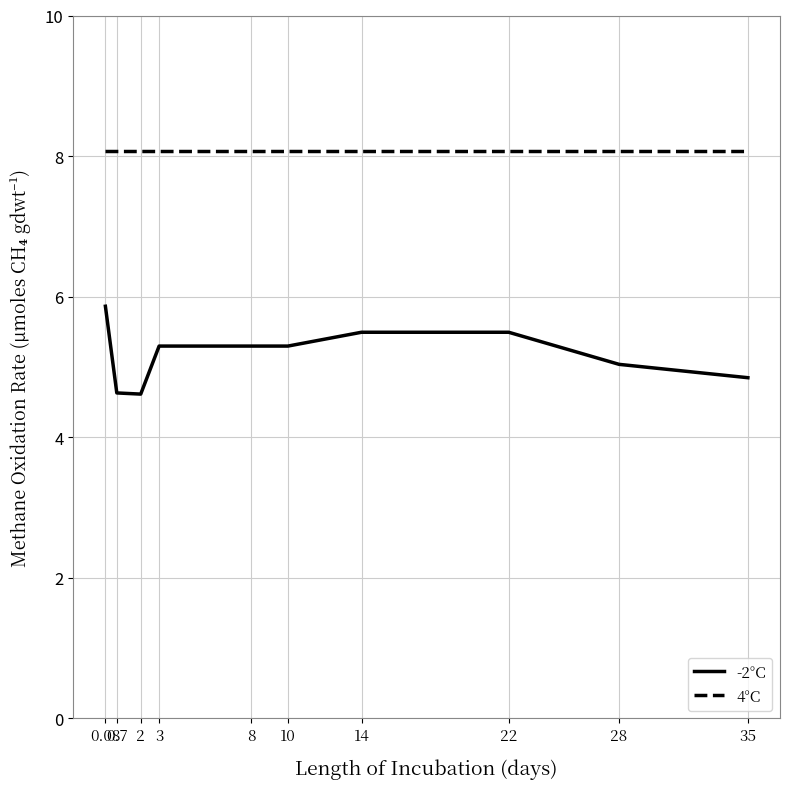

What position from the left is 8?

5